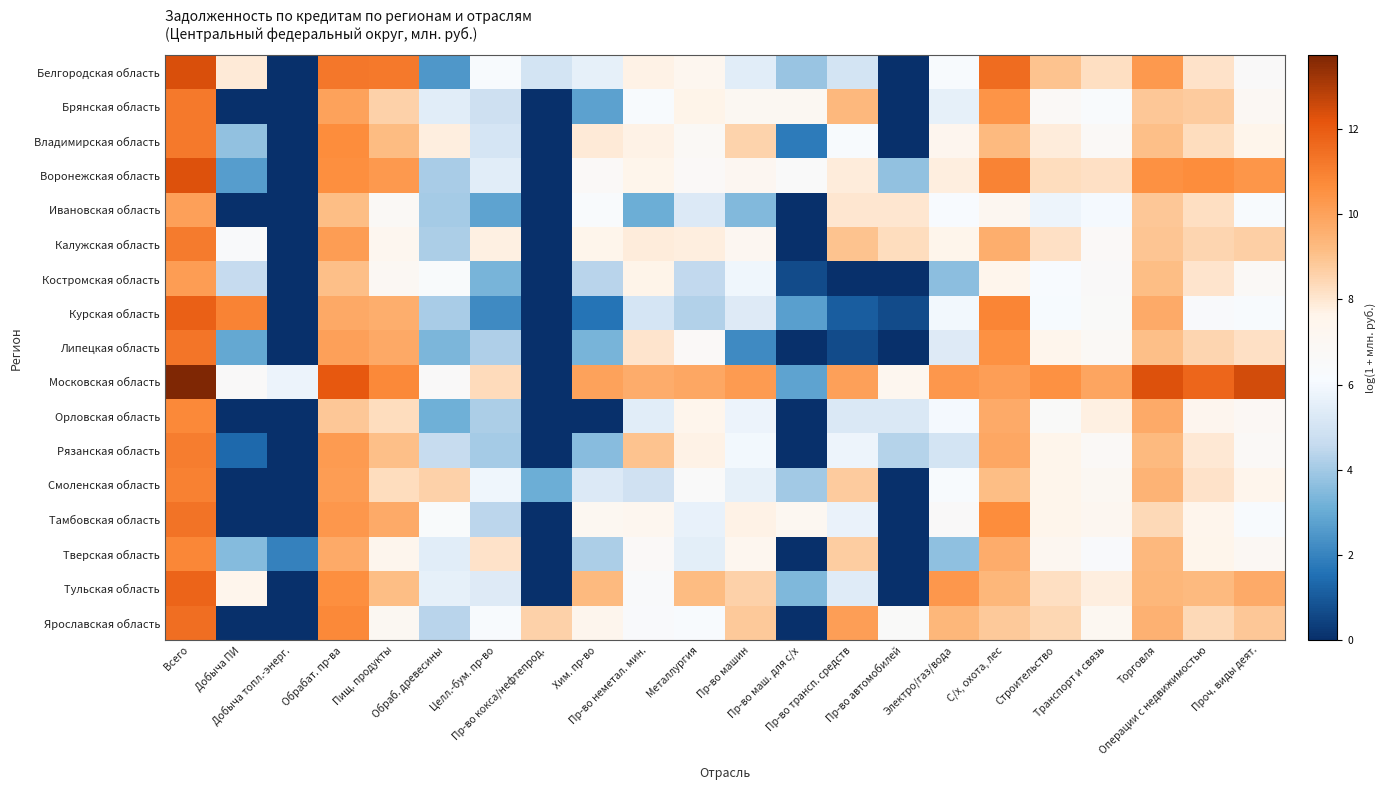

Which has a higher value, Строительство or Обрабат. пр-ва?

Обрабат. пр-ва